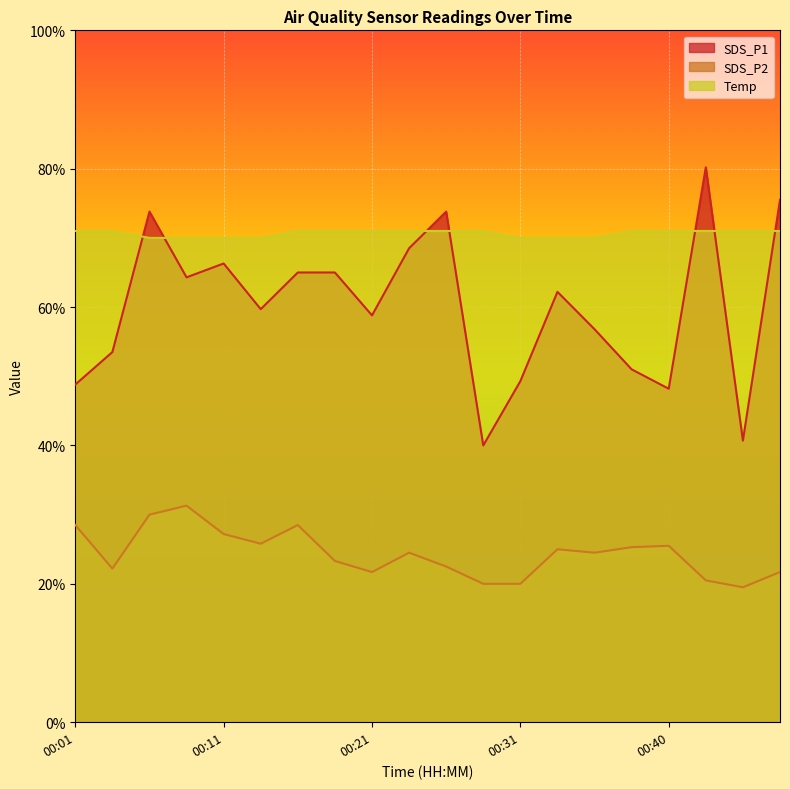

At 00:43, list the series in order from smallest to largest.

SDS_P2, Temp, SDS_P1